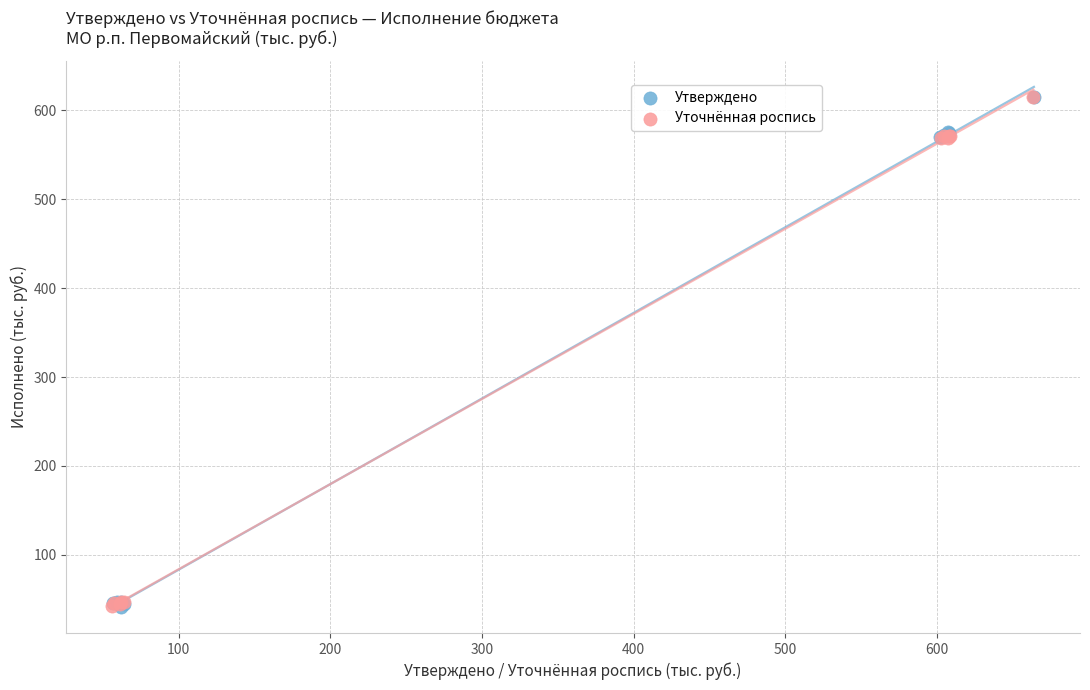

What are all the series names shown in the legend?

Утверждено, Уточнённая роспись